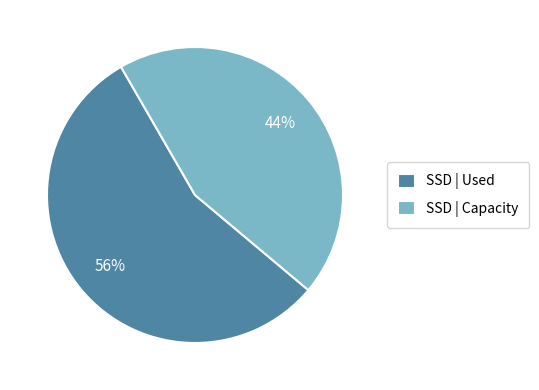

How many segments does this pie chart have?

2